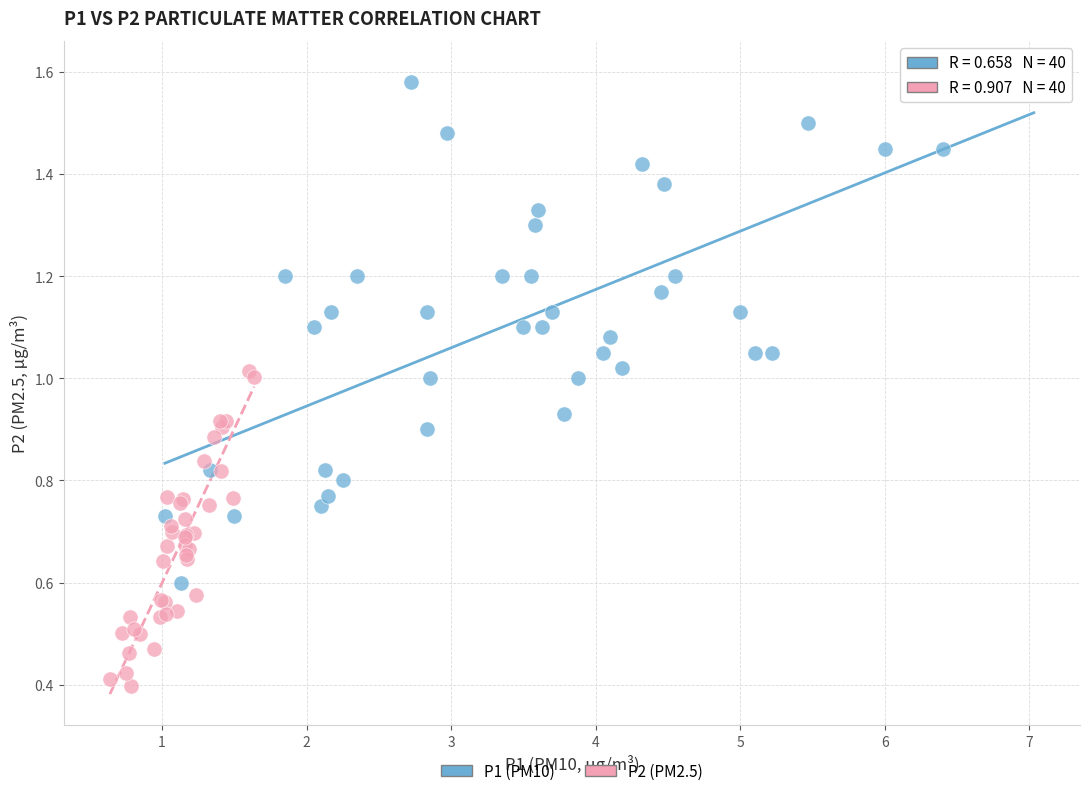

Which series reaches the maximum Y coordinate?

P1 (PM10)